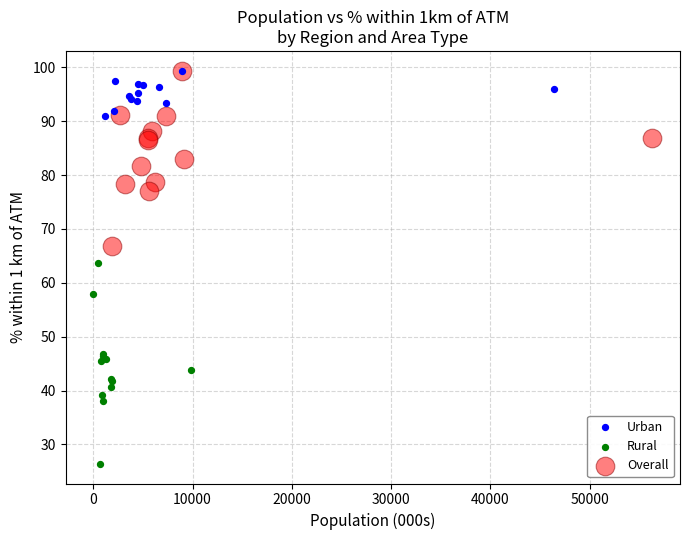

Which series contains the lowest Y value?

Rural